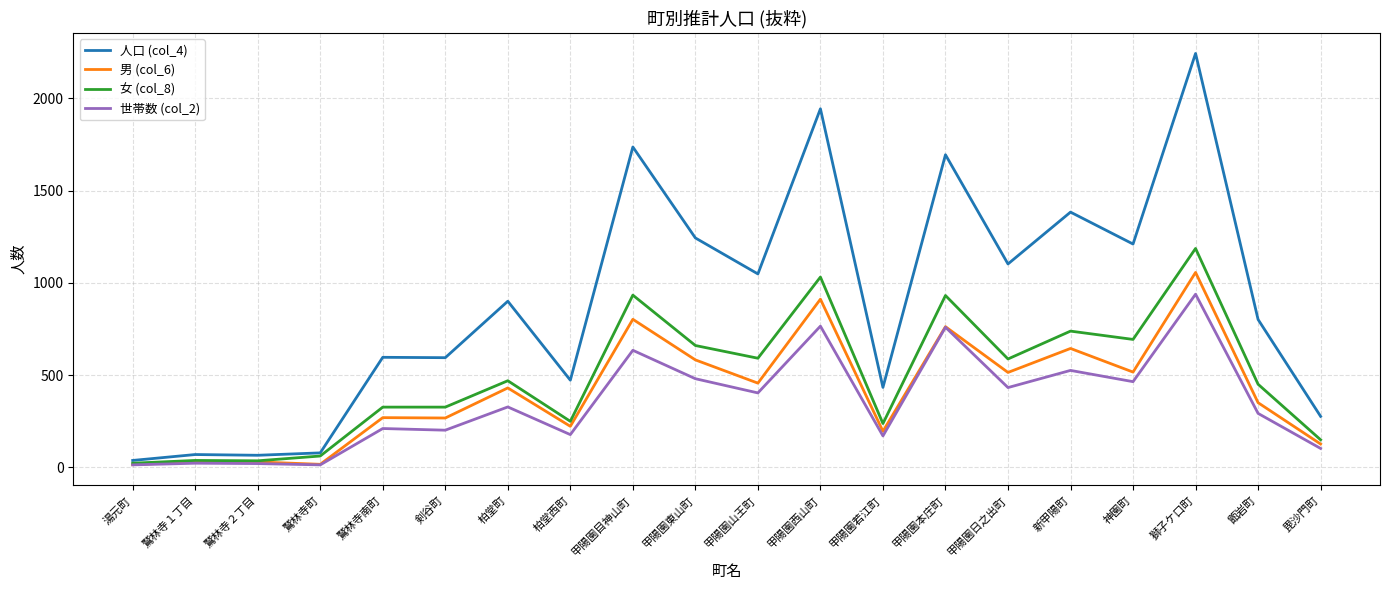

How many series are shown in this chart?

4